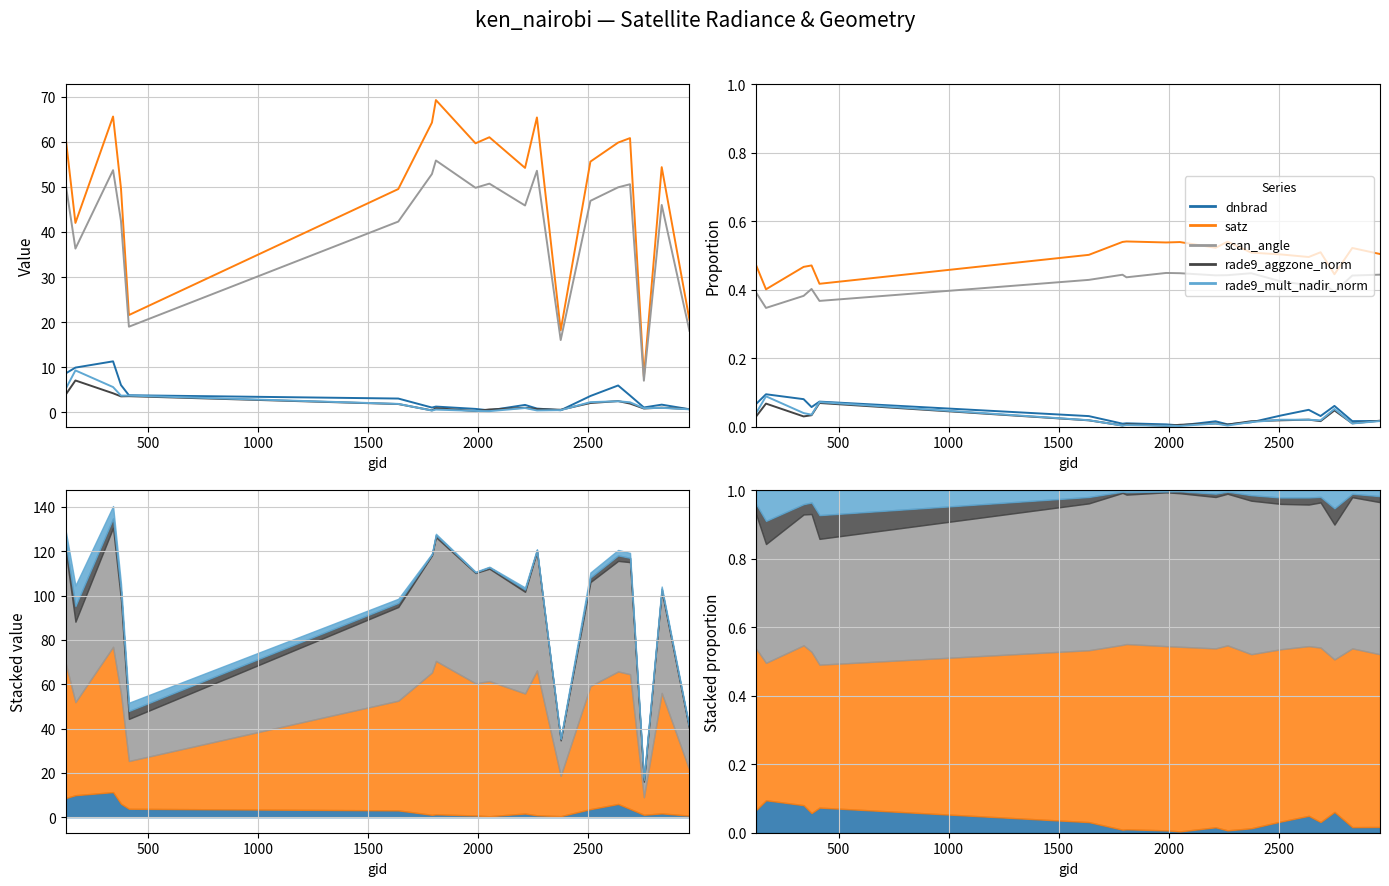

True or false: dnbrad has a value of 0.0 at 3000.

False